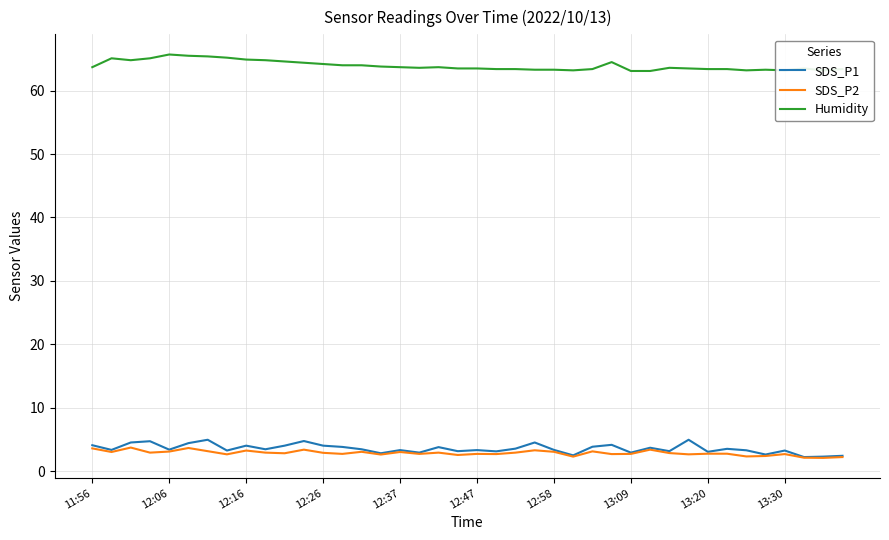

True or false: Humidity and SDS_P1 cross at least once.

False